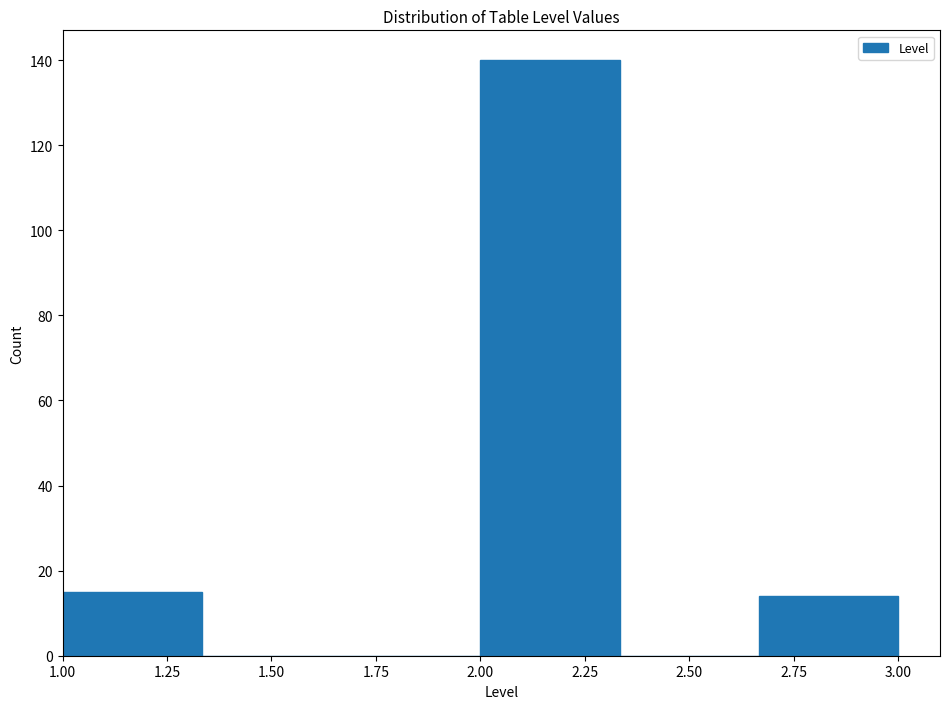

What is the height of the bar covering 2.65 to 3.00 on the x-axis? Neither the bar edges nor the heights are printed on the chart, so give them approximately, as read against the axes.

14